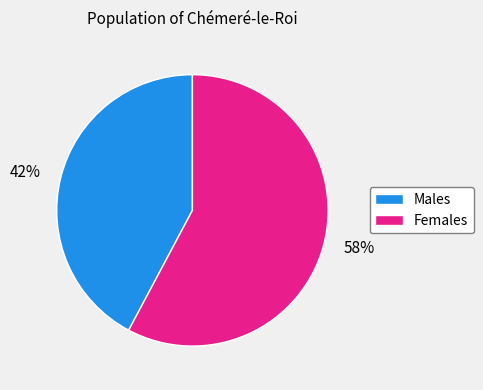

Between 58% and 42%, which is larger?

58%